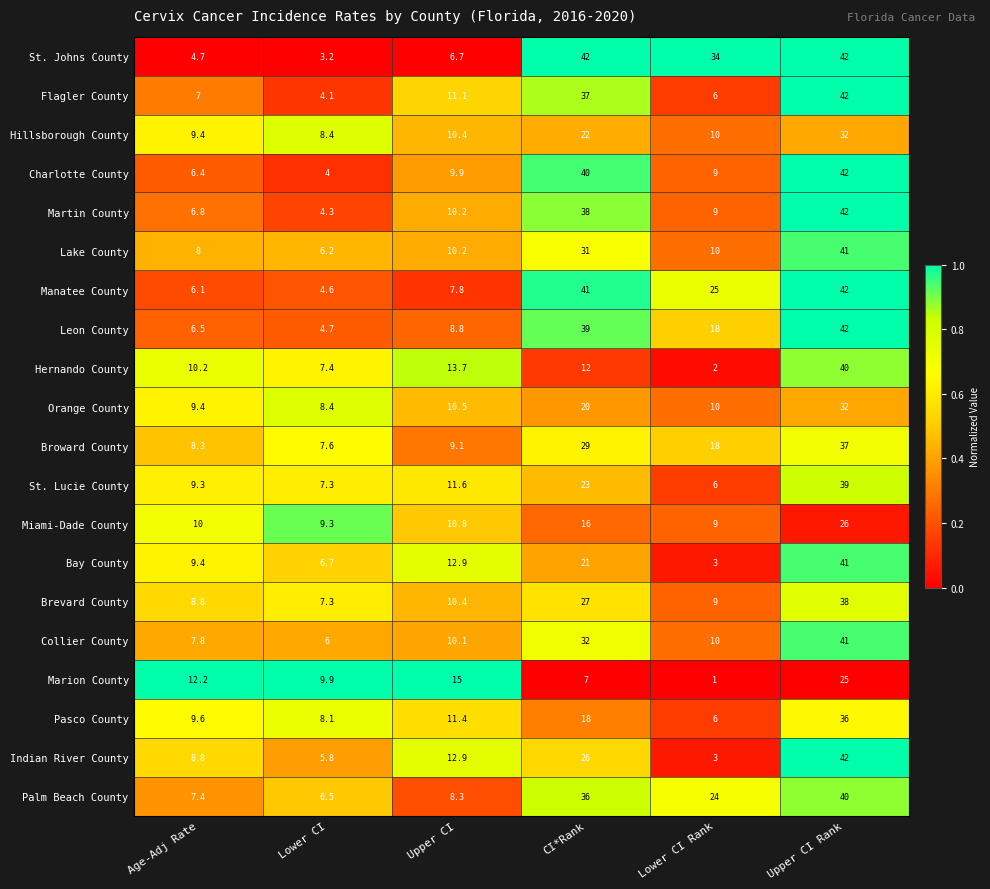

The value of St. Lucie County at Upper CI Rank is 39.0. True or false?

True